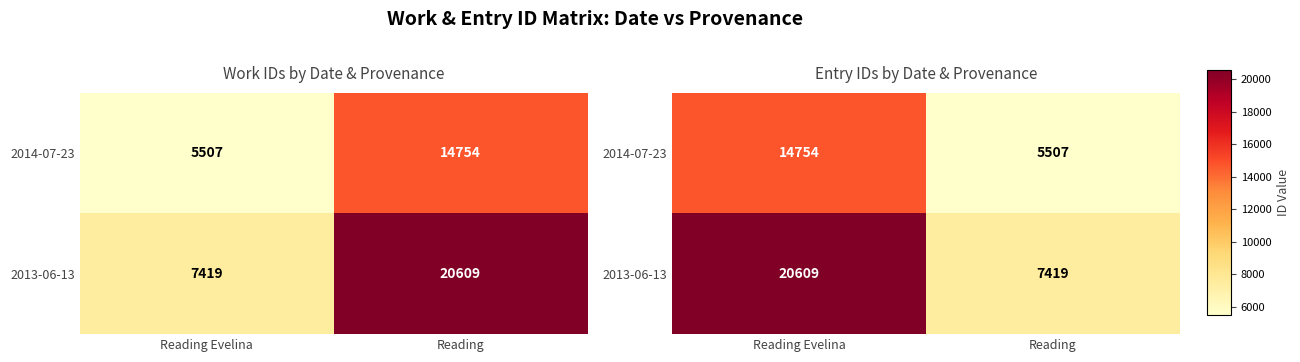

How many categories are shown in the chart?

2